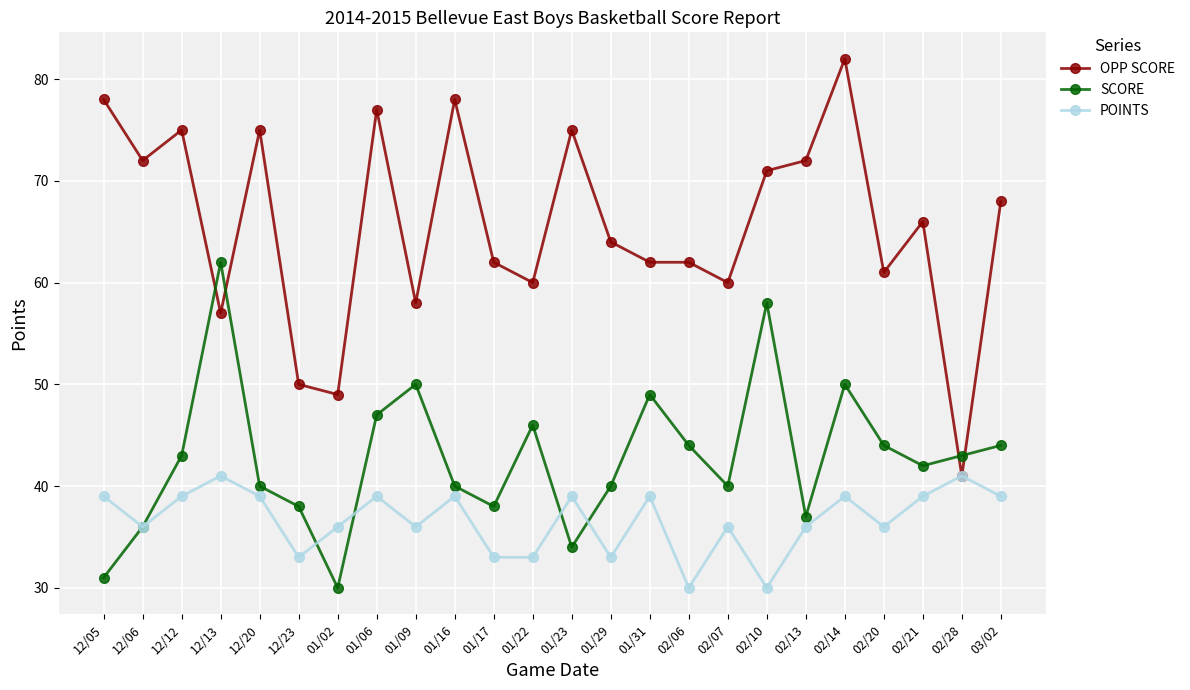

The SCORE series shows 34 at 01/23. True or false?

True